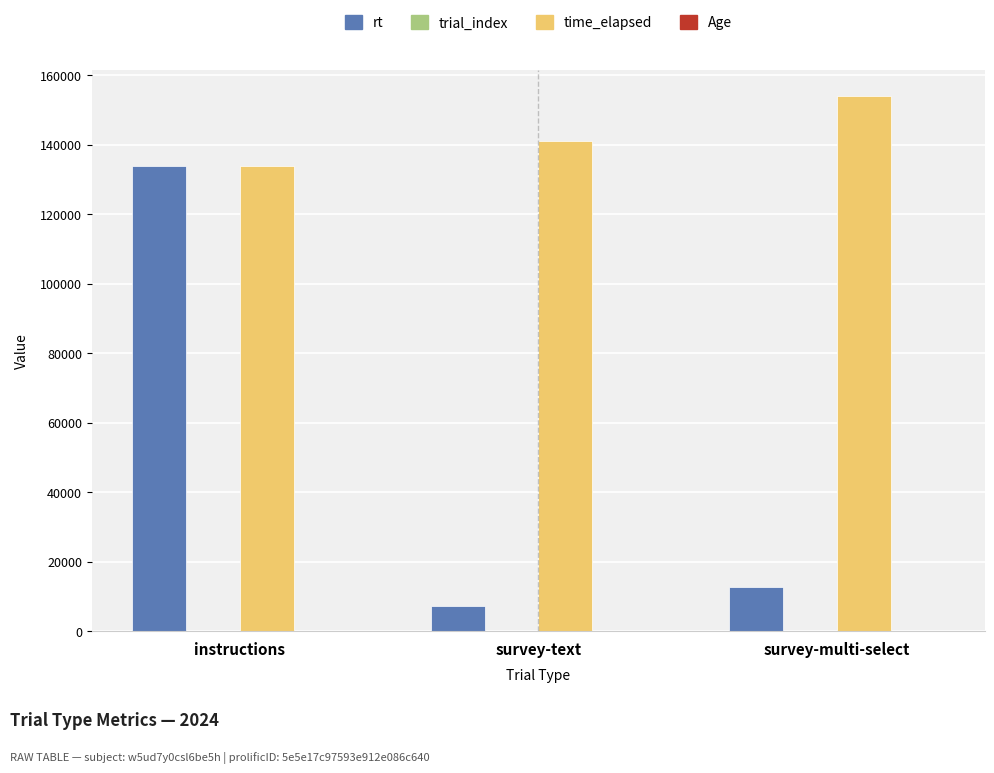

What is the sum of the rt values at survey-multi-select and survey-text?

20001.2